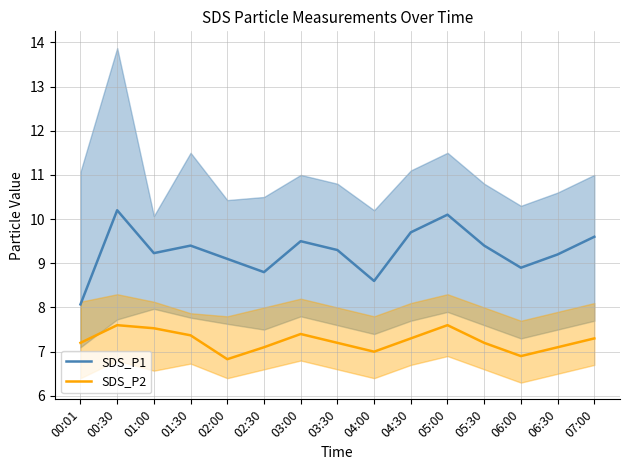

At which category is the sum across all series the highest?

00:30